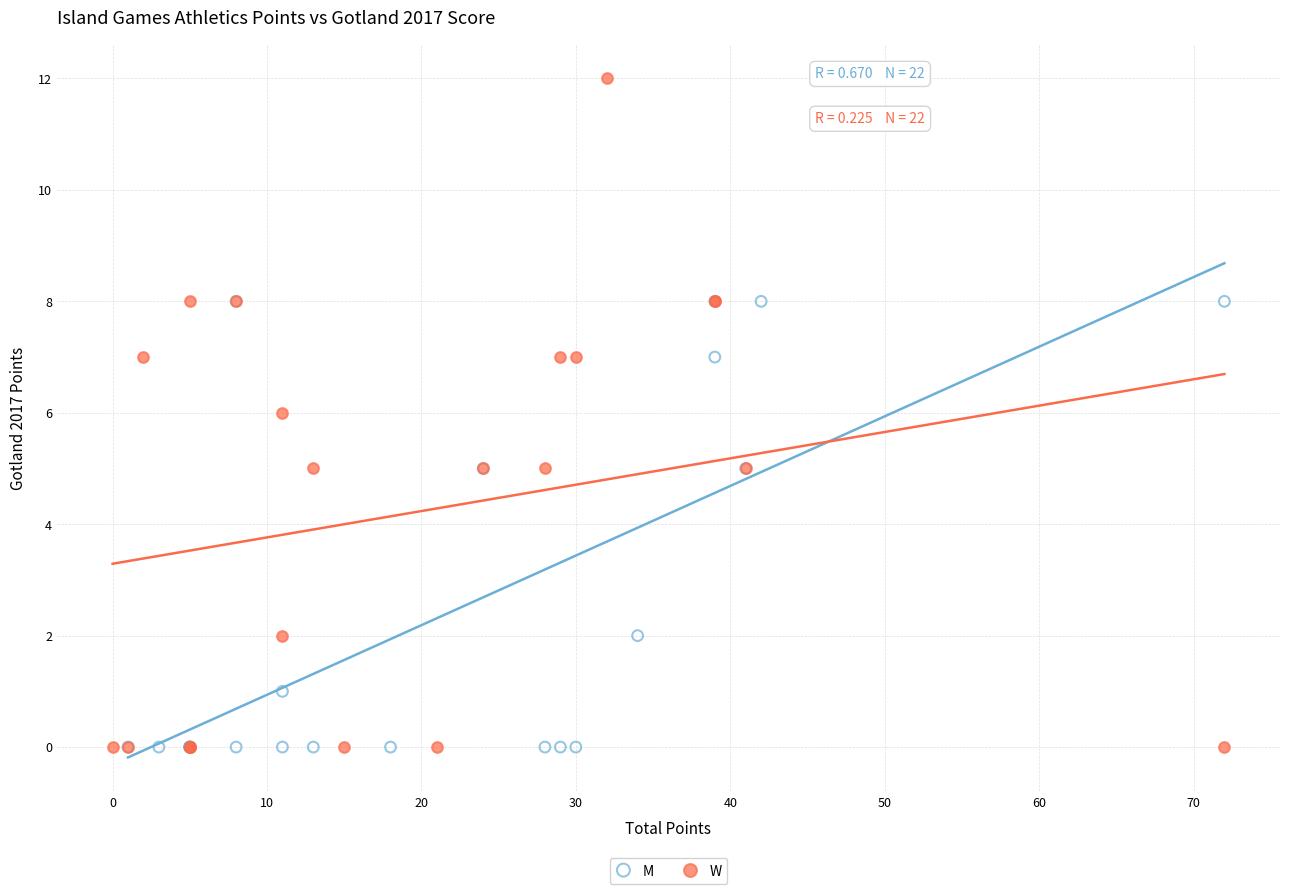

Which series has the widest spread of Y values?

W